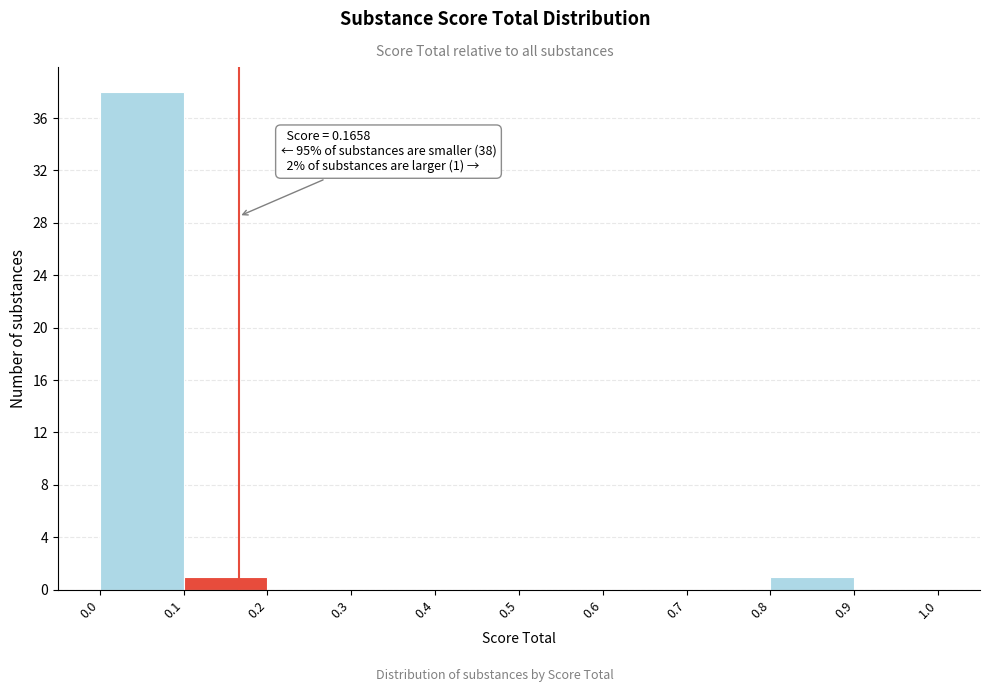

Over which range of the x-axis is the bar tallest?

0.0 to 0.1